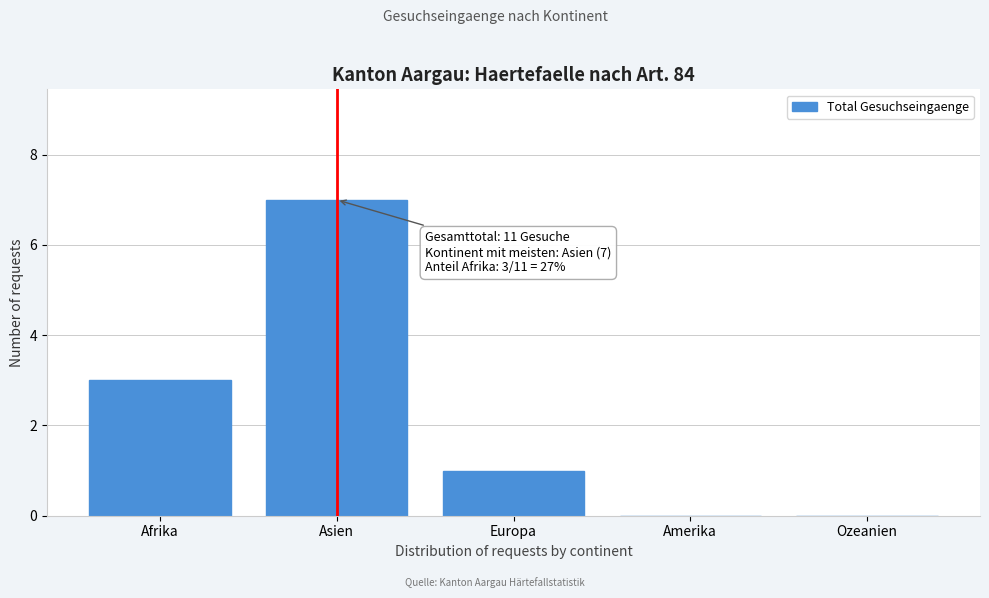

Reading left to right, transcribe all the data shown in this chart.

Afrika=3	Asien=7	Europa=1	Amerika=0	Ozeanien=0